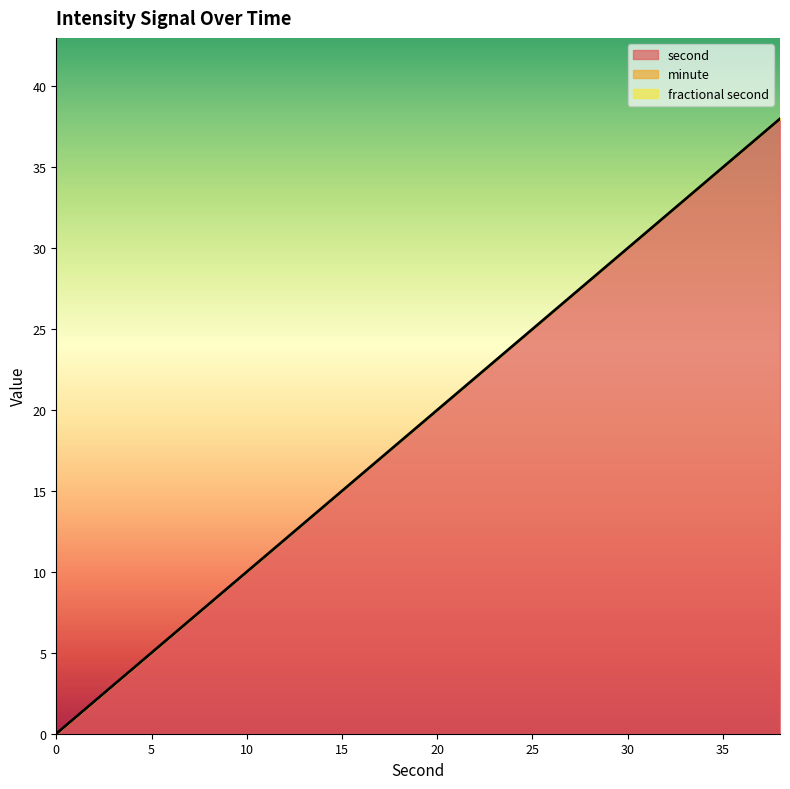

Reading right to left, transcribe all the data shown in this chart.

second: 38=38	36=36	34=34	32=32	30=30	28=28	26=26	24=24	22=22	20=20	18=18	16=16	14=14	12=12	10=10	8=8	6=6	4=4	2=2	0=0
minute: 38=0	36=0	34=0	32=0	30=0	28=0	26=0	24=0	22=0	20=0	18=0	16=0	14=0	12=0	10=0	8=0	6=0	4=0	2=0	0=0
fractional second: 38=0	36=0	34=0	32=0	30=0	28=0	26=0	24=0	22=0	20=0	18=0	16=0	14=0	12=0	10=0	8=0	6=0	4=0	2=0	0=0